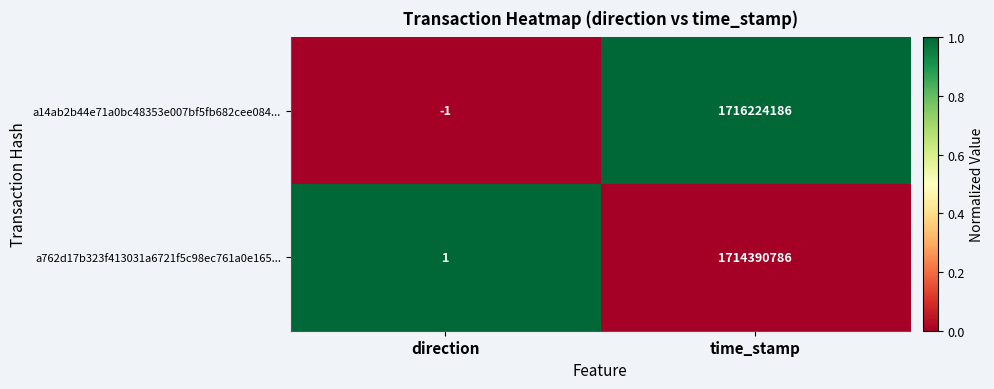

At direction, list the series in order from largest to smallest.

a762d17b323f413031a6721f5c98ec761a0e165..., a14ab2b44e71a0bc48353e007bf5fb682cee084...